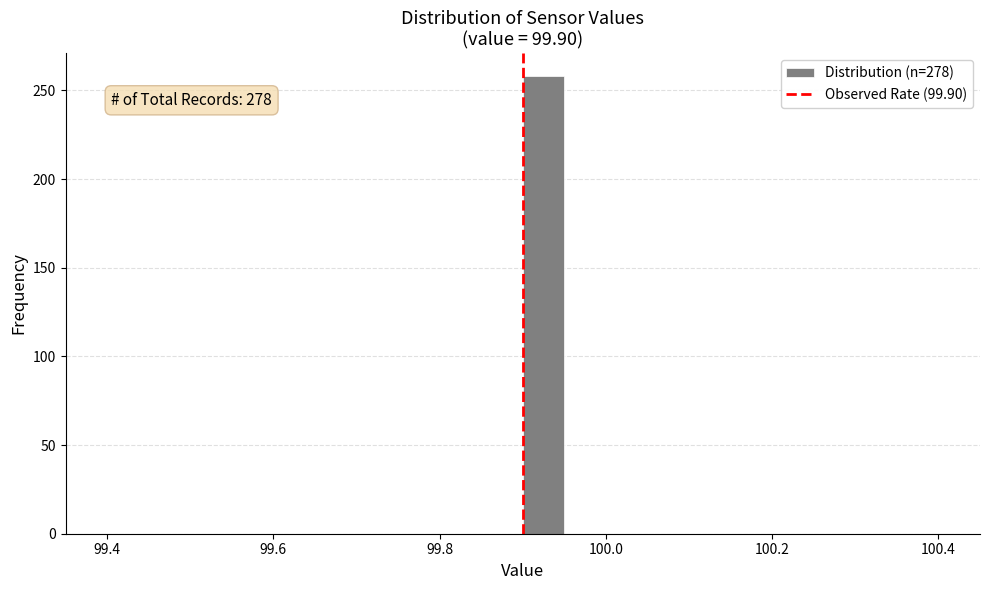

Around what value on the x-axis is the tallest bar? Give the approximate position of its centre, as read against the axis.

99.92